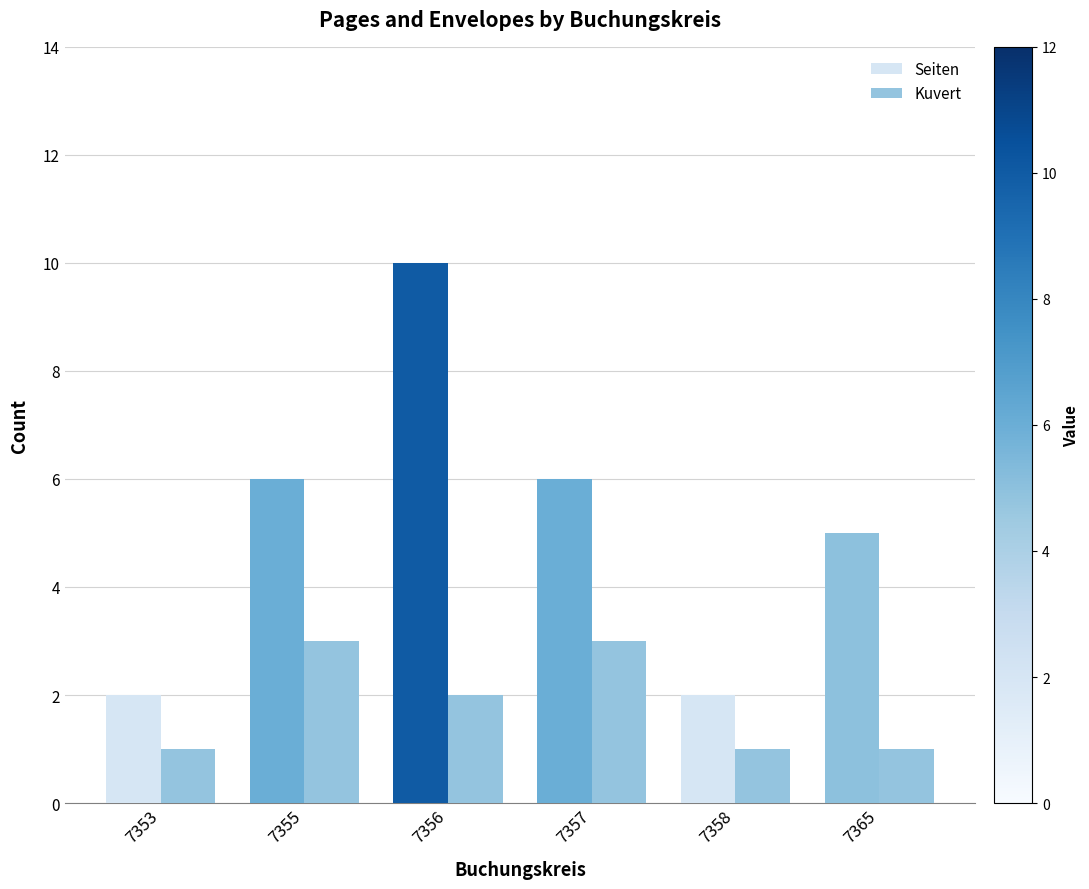

Which series has the largest range (max minus min)?

Seiten